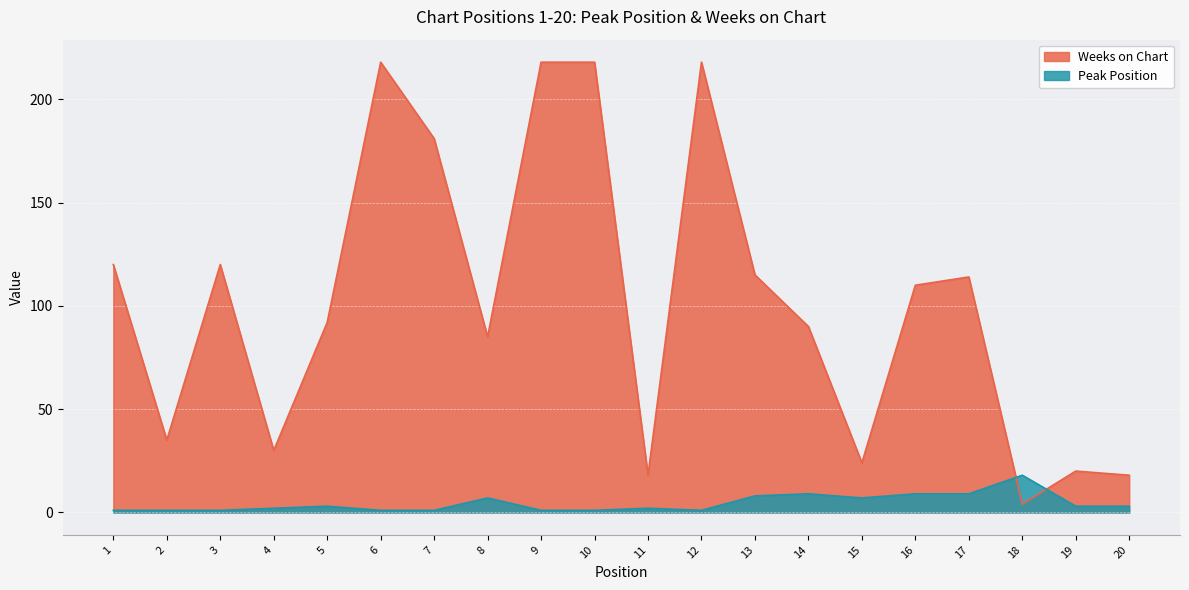

Where do Weeks on Chart and Peak Position first cross each other?

17 and 18